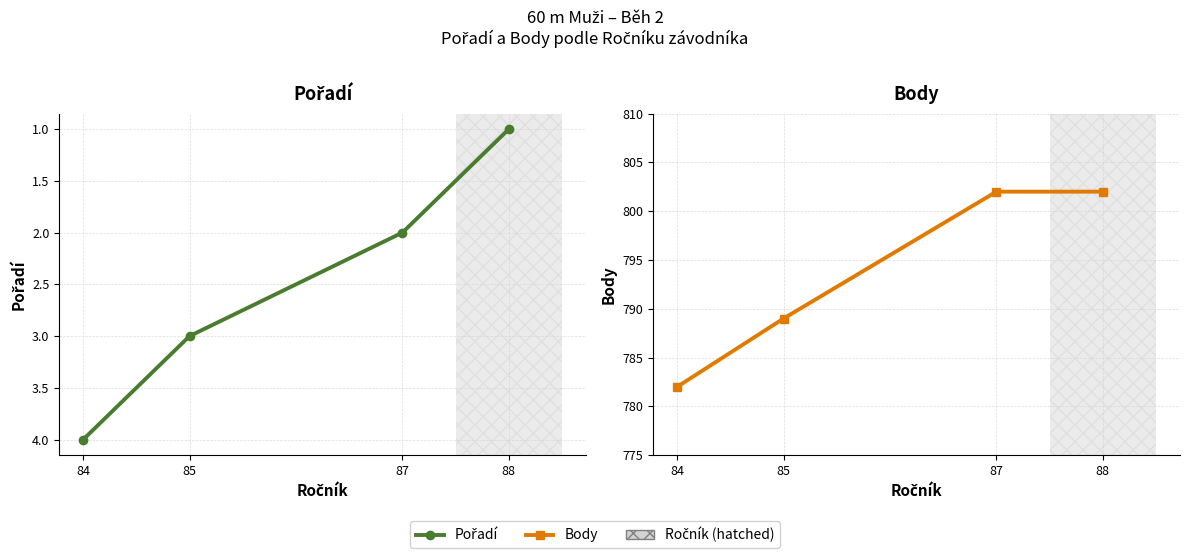

Which series has the largest total across all categories?

Body